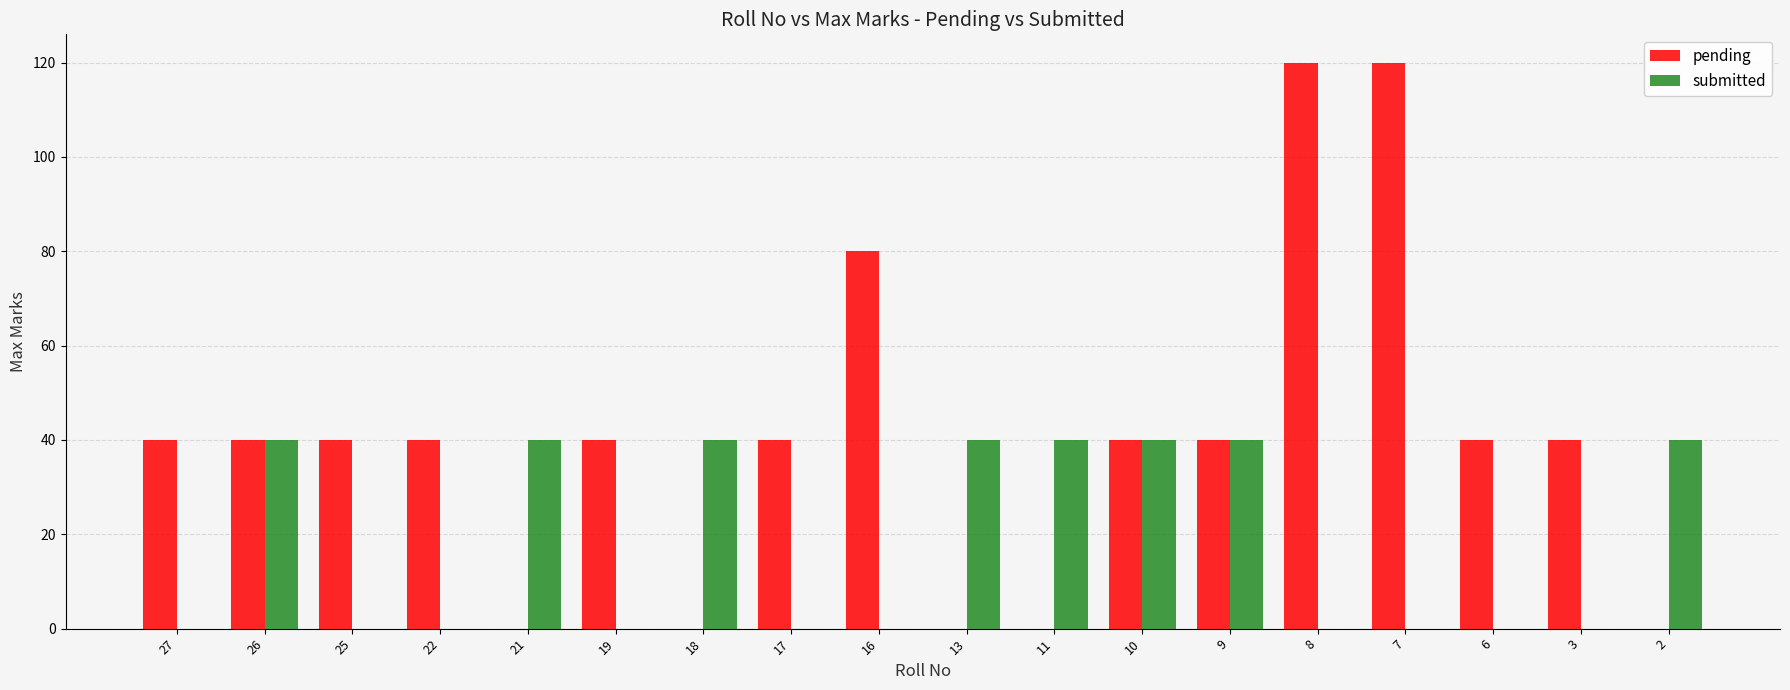

What are all the series names shown in the legend?

pending, submitted